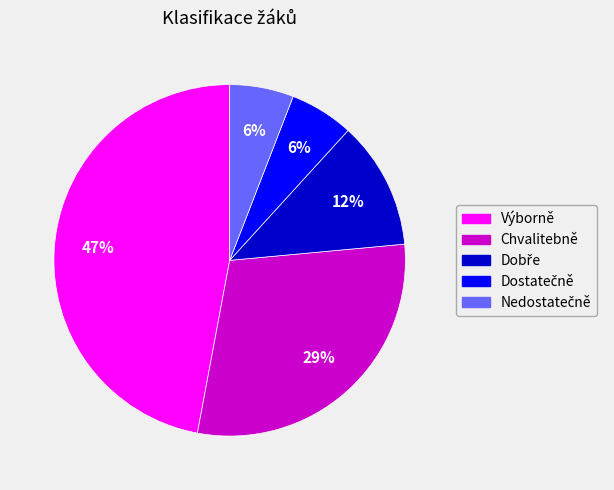

Is there a majority slice in this chart?

No